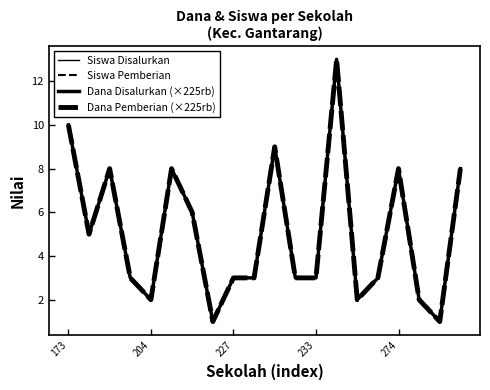

True or false: Dana Pemberian (×225rb) has more than 1 points higher than both neighbors.

True